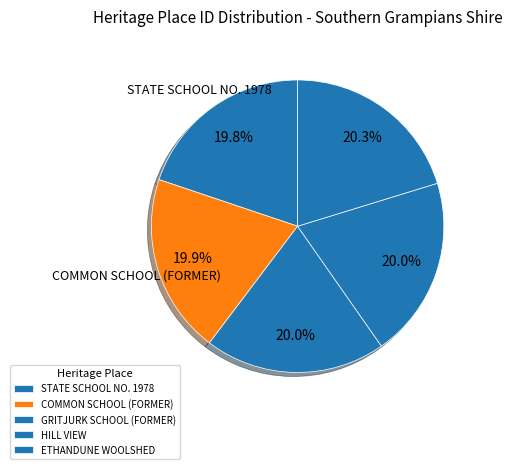

How much of the chart is everything except GRITJURK SCHOOL (FORMER)?

80.0%